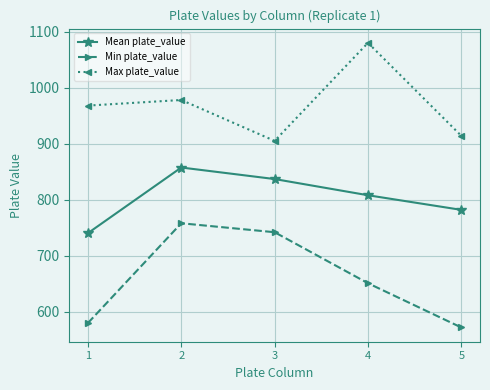

Rank the series by their maximum value, from lowest to highest.

Min plate_value, Mean plate_value, Max plate_value